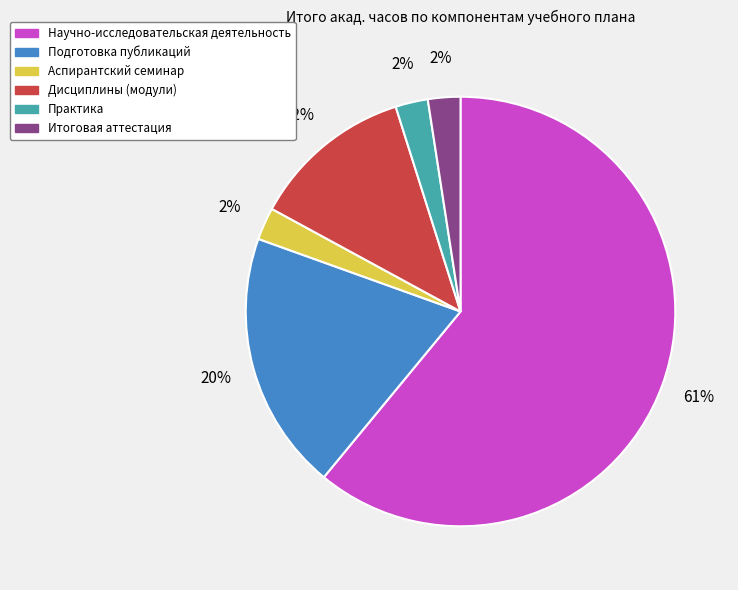

Which category has the biggest portion of the pie?

Научно-исследовательская деятельность